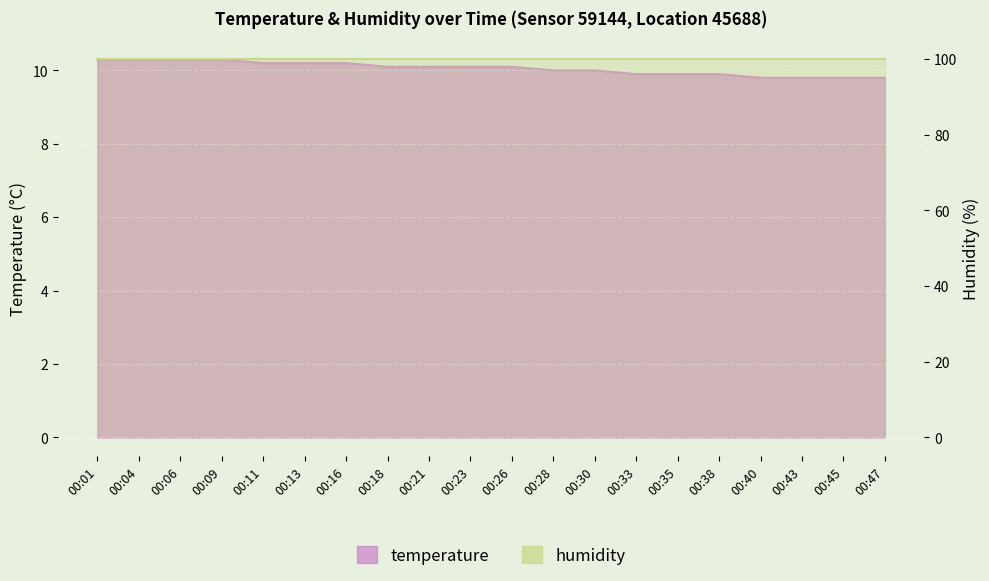

Which has a higher value, 00:06 or 00:28?

00:06